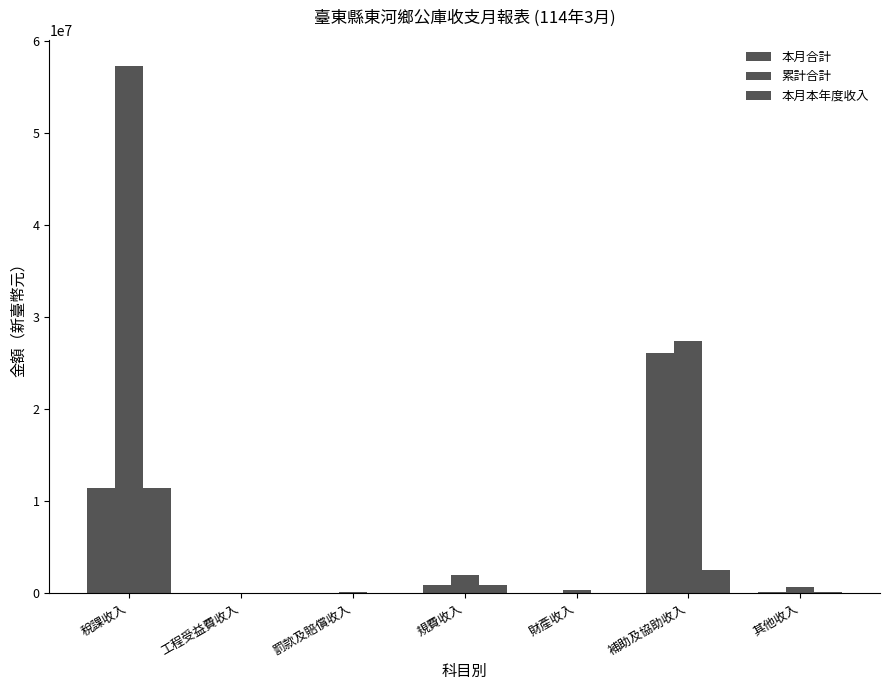

What is the label of the 7th bar from the right?

稅課收入